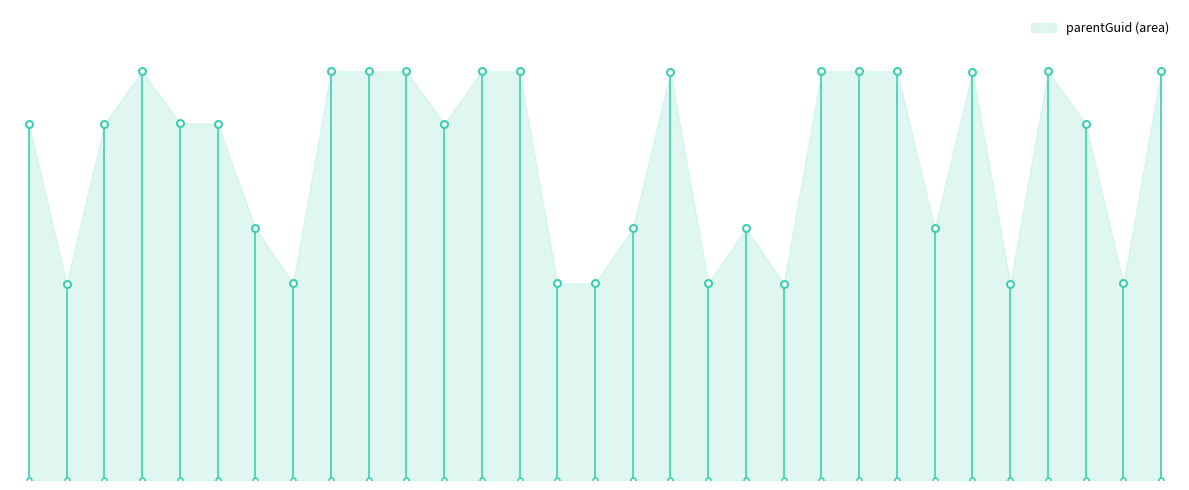

Reading left to right, list all the values displayed in this chart.

117749=213381	182149=117533	244808=213384	182162=244825	244595=213625	182164=213384	117786=150728	244812=117786	150711=244825	213384=244825	182157=244825	150715=213384	117728=244825	213359=244825	117763=117786	182145=117786	213600=150711	244816=244595	213614=117786	244825=150728	244586=117533	244589=244816	117533=244825	213381=244825	244799=150711	150728=244595	117738=117533	213625=244825	244814=213381	244788=117786	117761=244825